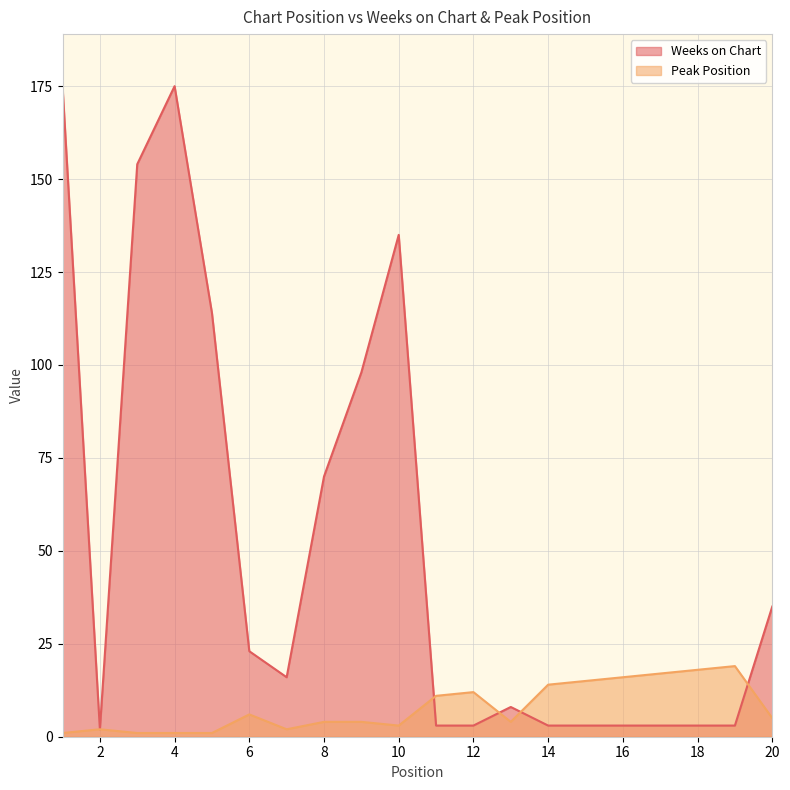

After their last crossing, which series has the higher values: Weeks on Chart or Peak Position?

Weeks on Chart